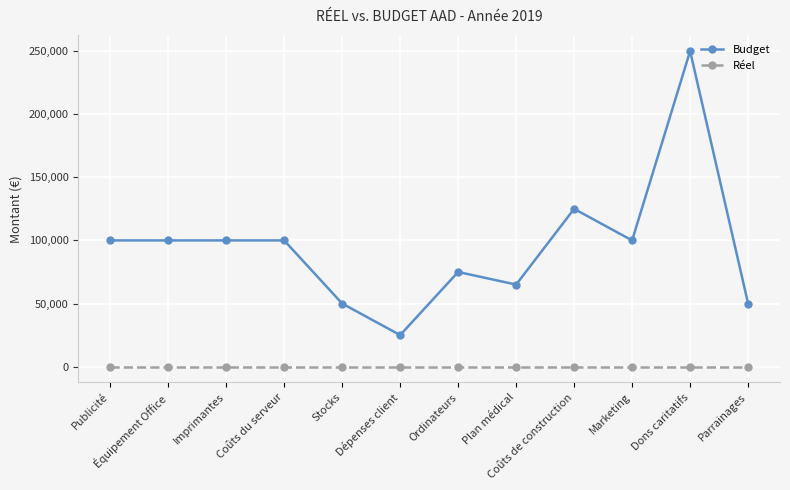

Reading left to right, extract all data points from this chart.

Budget: 100000	100000	100000	100000	50000	25000	75000	65000	125000	100000	250000	50000
Réel: 0	0	0	0	0	0	0	0	0	0	0	0